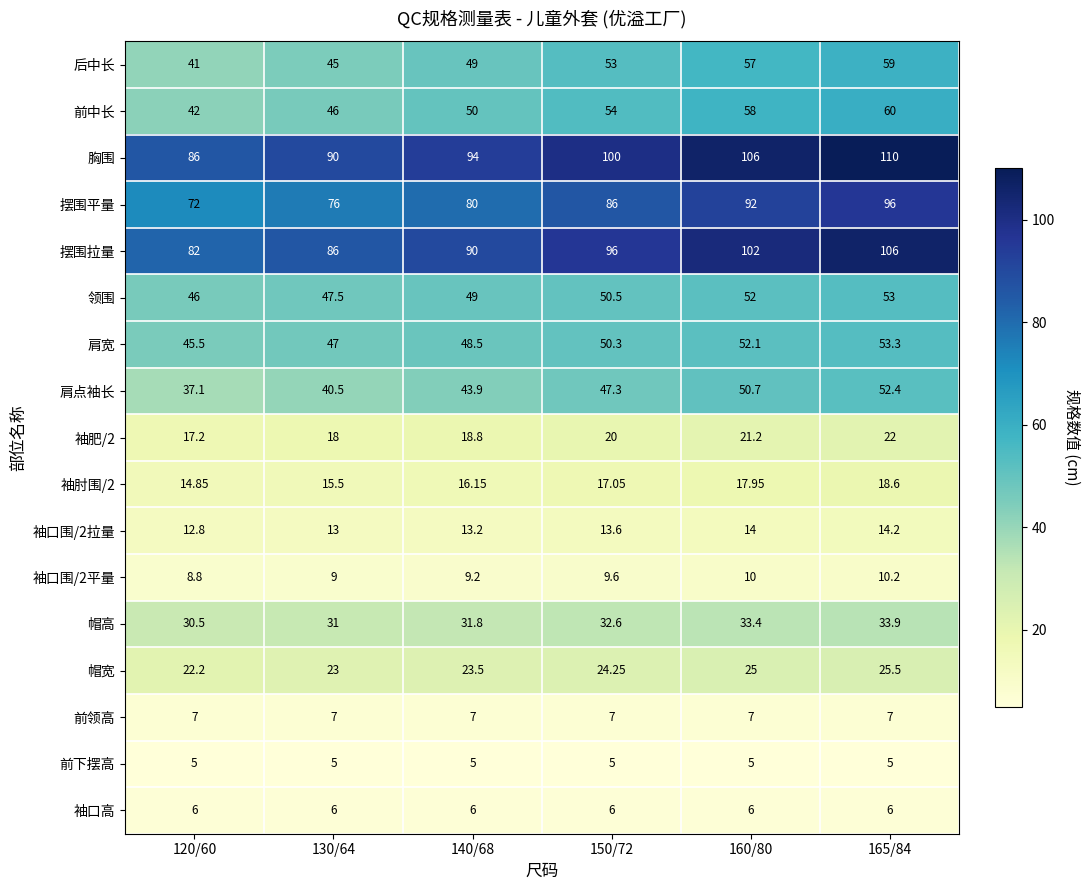

Is the value of 帽高 at 130/64 greater than the value of 后中长 at 130/64?

No